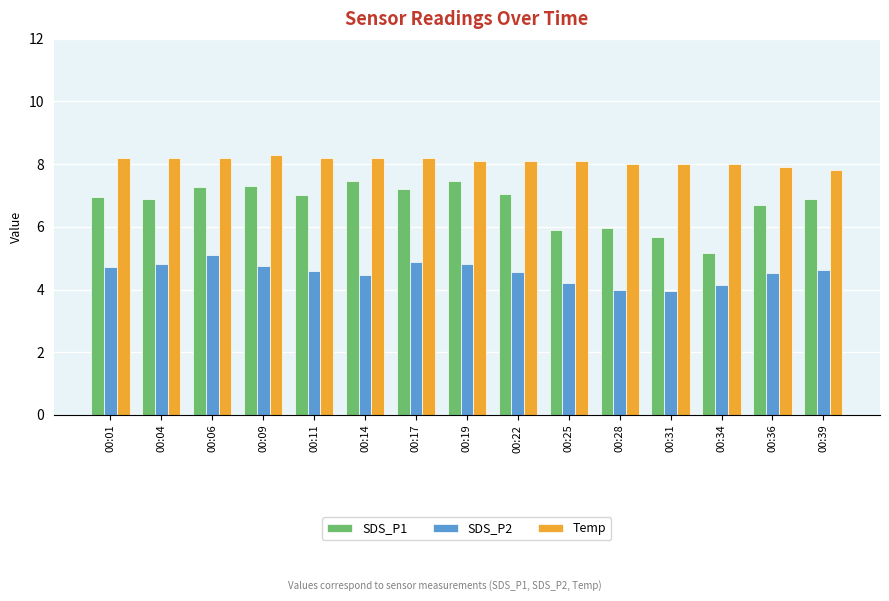

What is the sum of all SDS_P2 values?

68.1